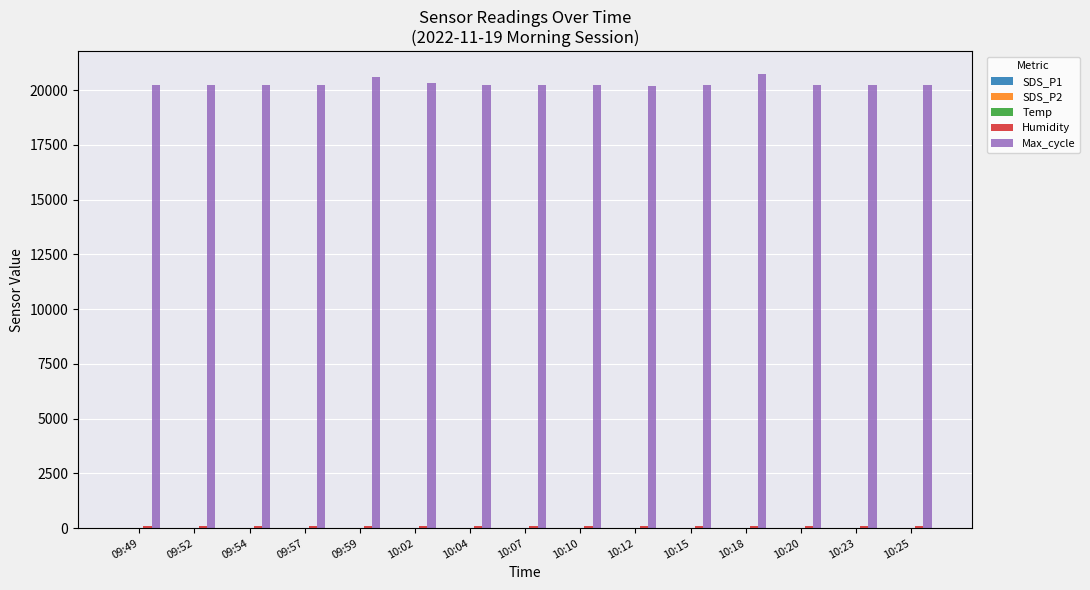

Which series has the largest total across all categories?

Max_cycle